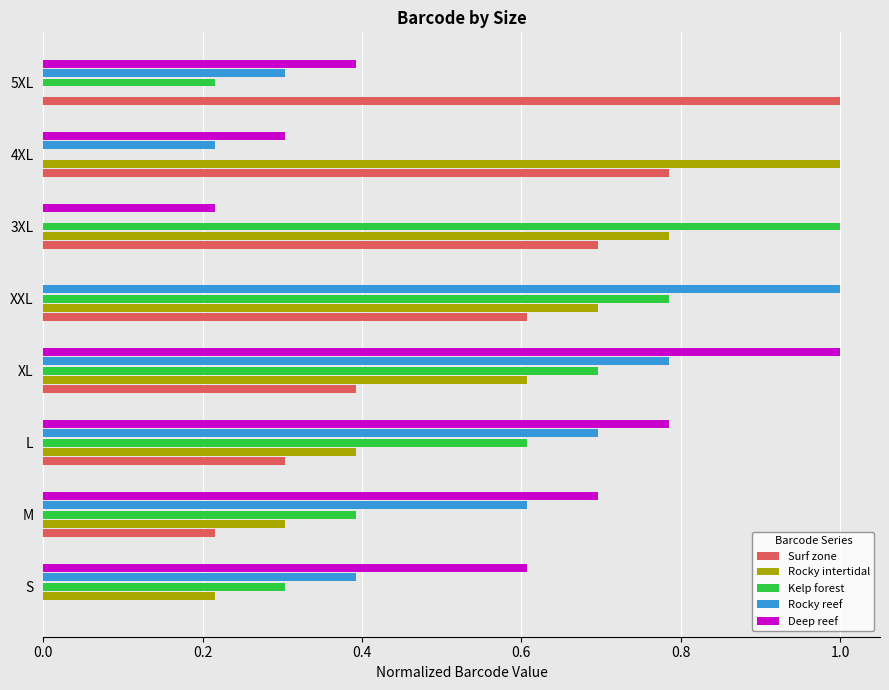

How many positive values does the Rocky reef series have?

7